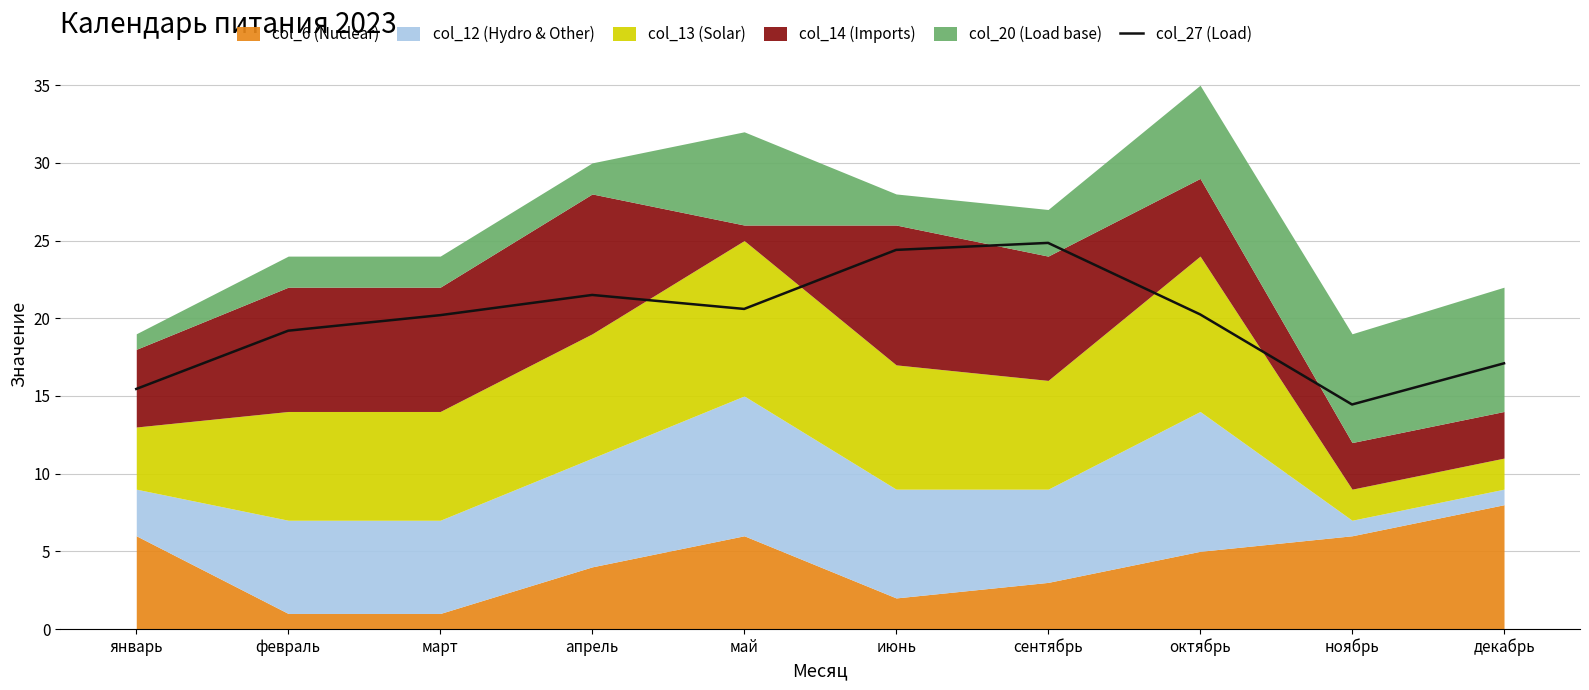

What is the average value?

19.8